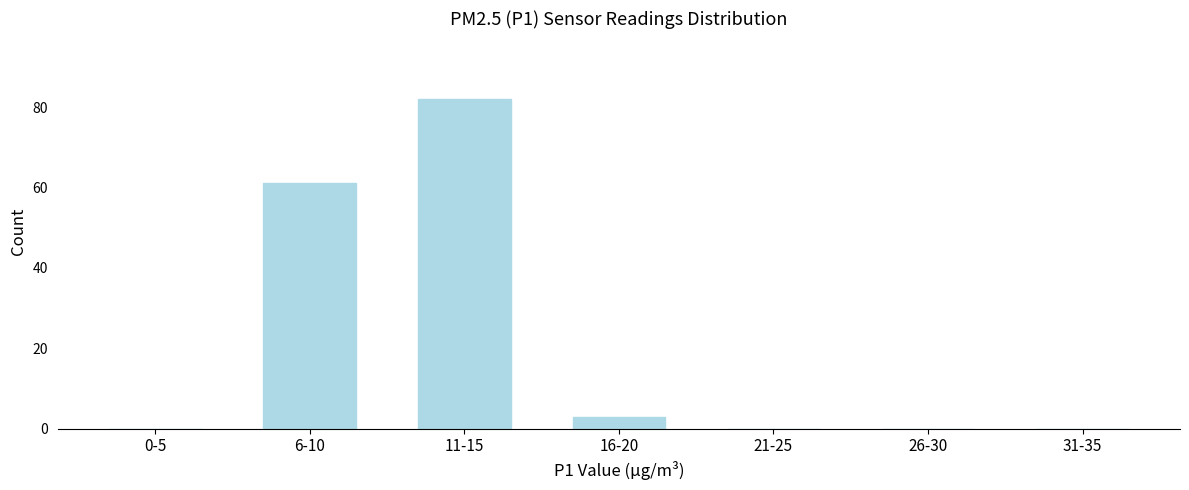

Reading right to left, list all the values displayed in this chart.

31-35=0	26-30=0	21-25=0	16-20=3	11-15=82	6-10=61	0-5=0